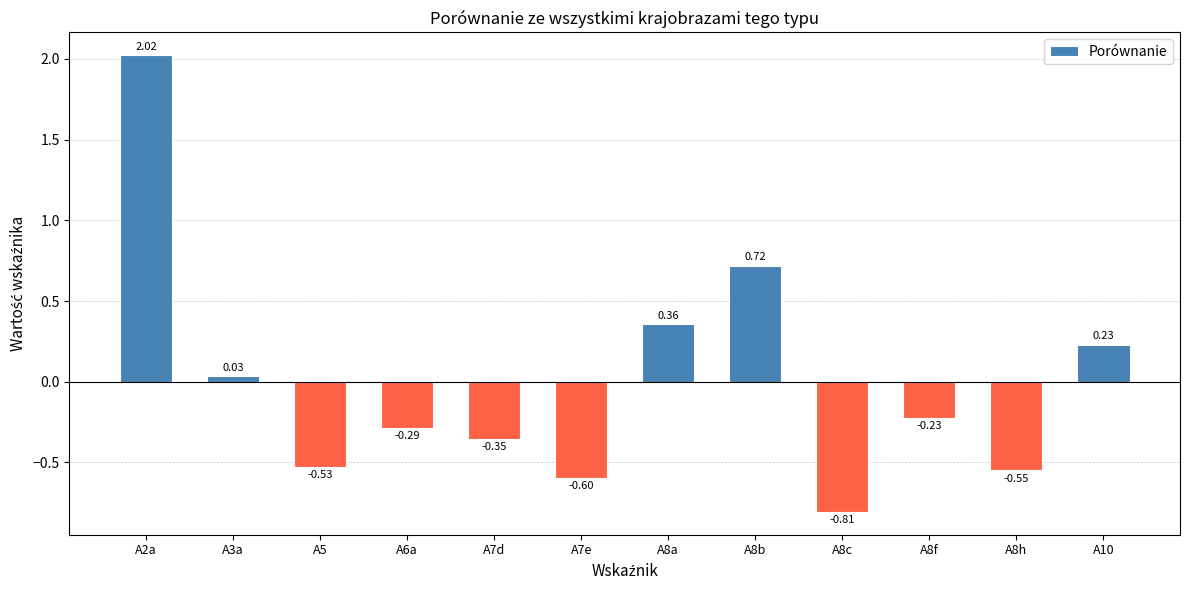

What is the sum of the values at A5 and A7e?

-1.1